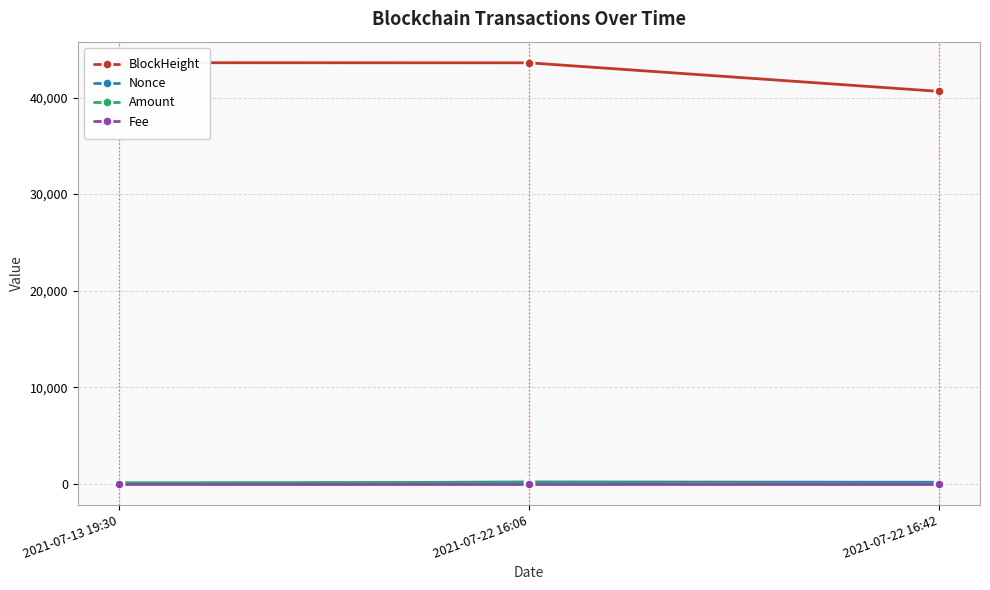

Which has a higher value, 2021-07-22 16:06 or 2021-07-22 16:42?

2021-07-22 16:06